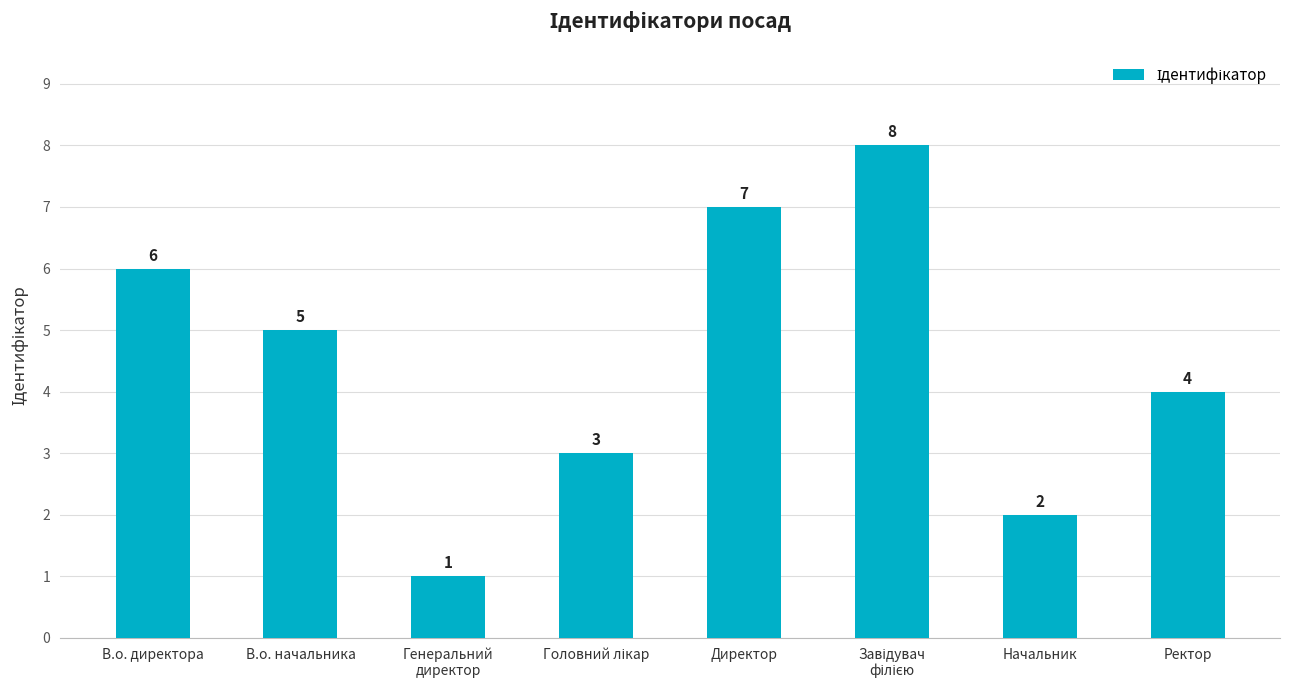

Count the number of categories in the chart.

8